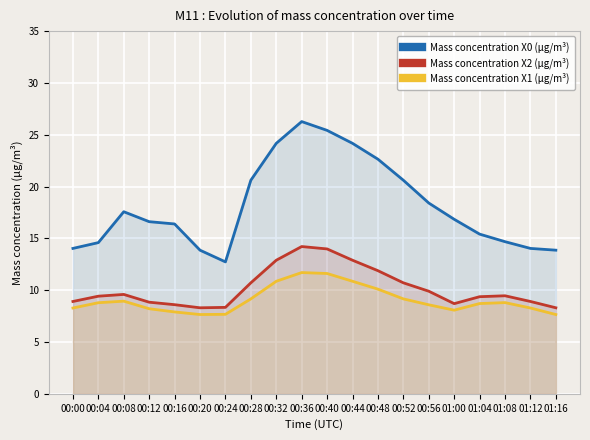

What are all the series names shown in the legend?

Mass concentration X0 (μg/m³), Mass concentration X2 (μg/m³), Mass concentration X1 (μg/m³)